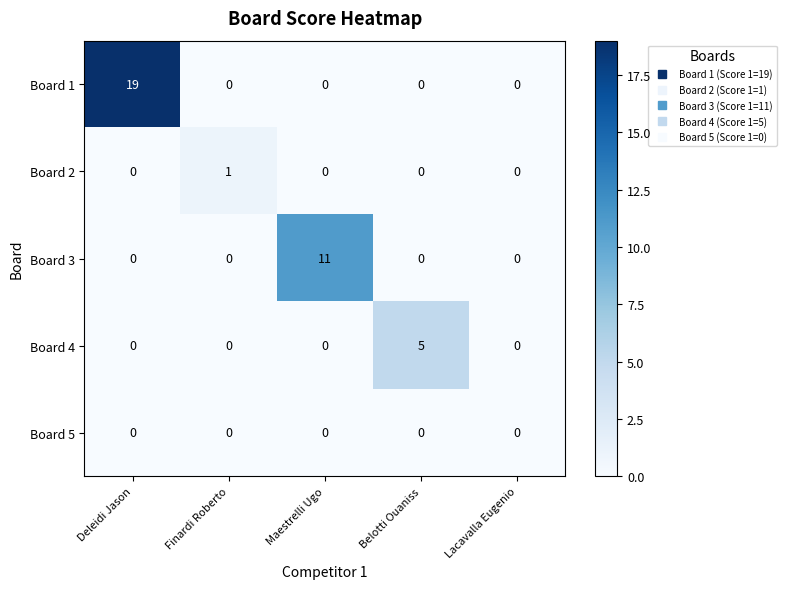

Reading left to right, transcribe all the data shown in this chart.

Board 1: 19	0	0	0	0
Board 2: 0	1	0	0	0
Board 3: 0	0	11	0	0
Board 4: 0	0	0	5	0
Board 5: 0	0	0	0	0